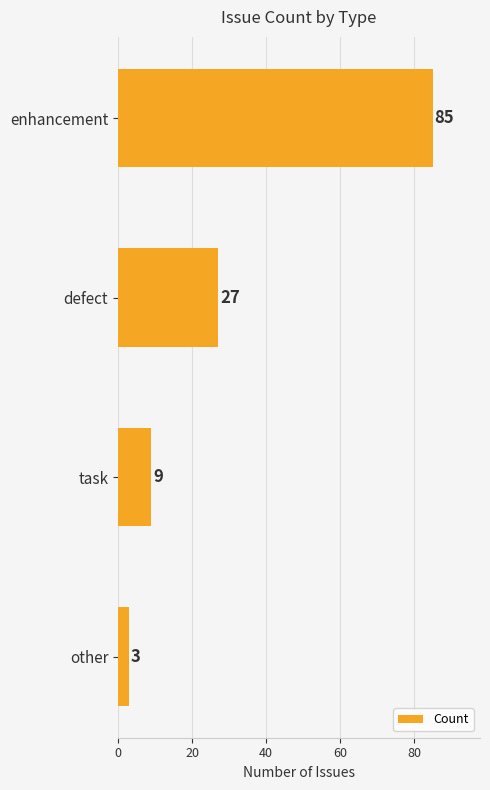

How many data points does each series have?

4